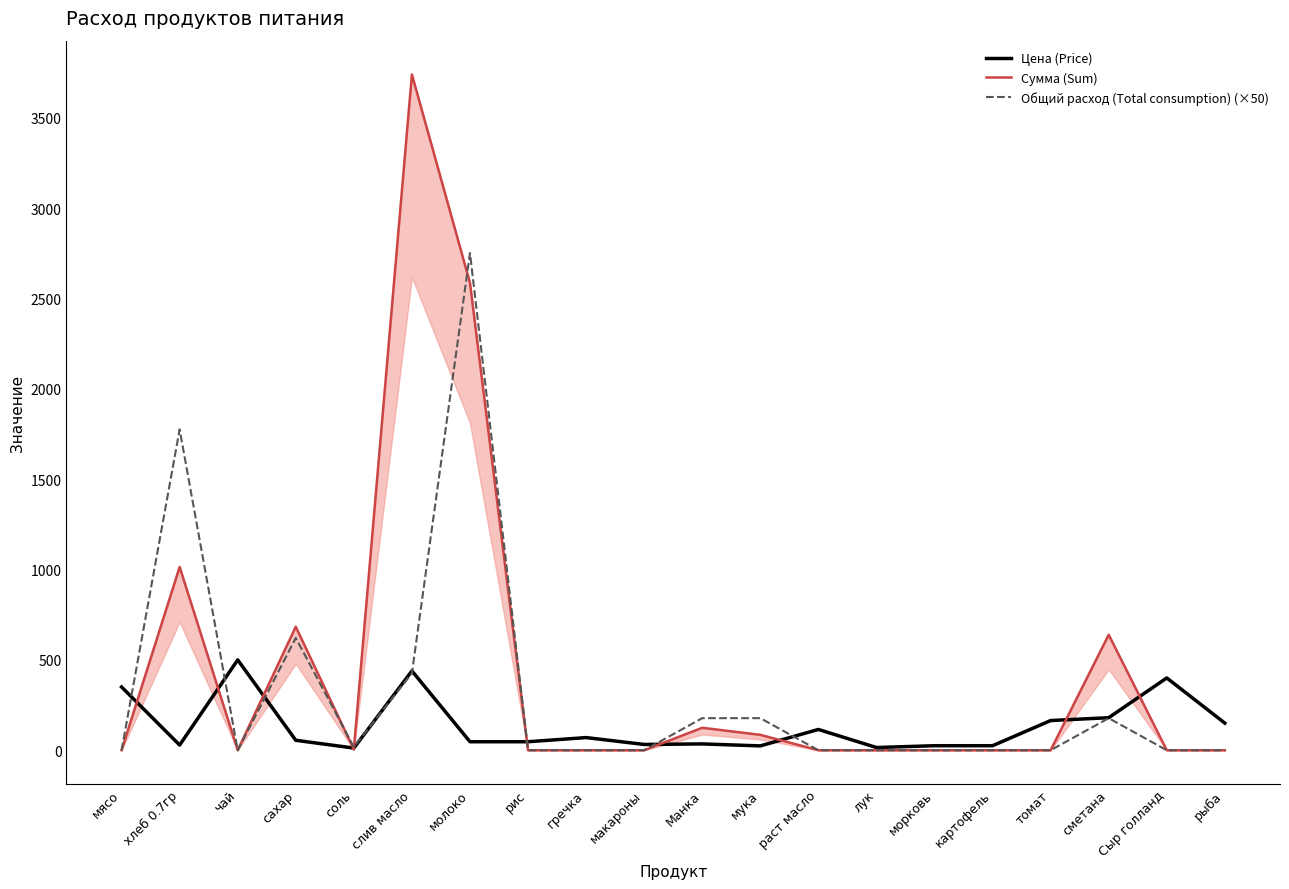

What is the difference between the maximum and minimum values in the Общий расход (Total consumption) (×50) series?

2751.2